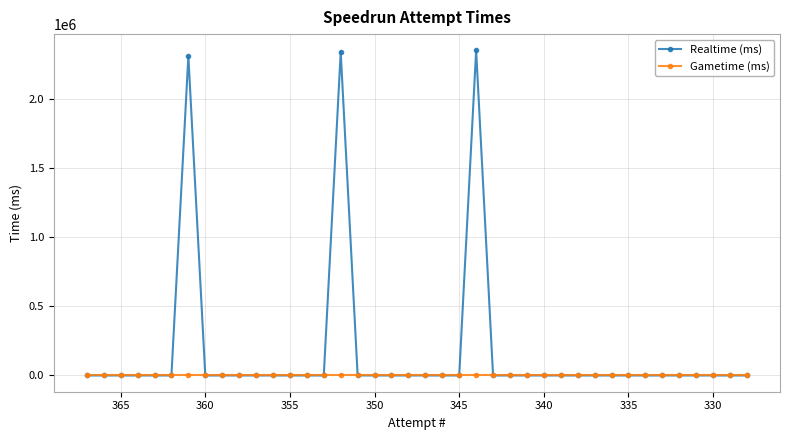

How many values in the Realtime (ms) series exceed 0?

3